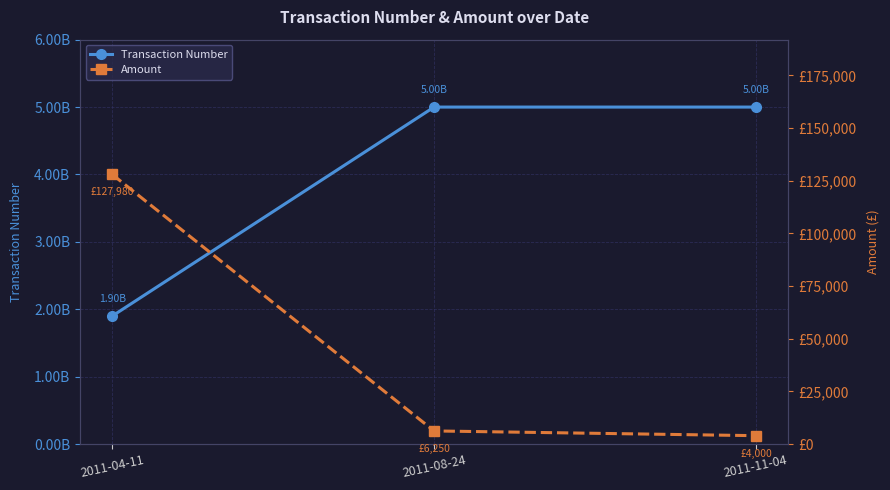

At which label does Amount reach its peak?

2011-04-11